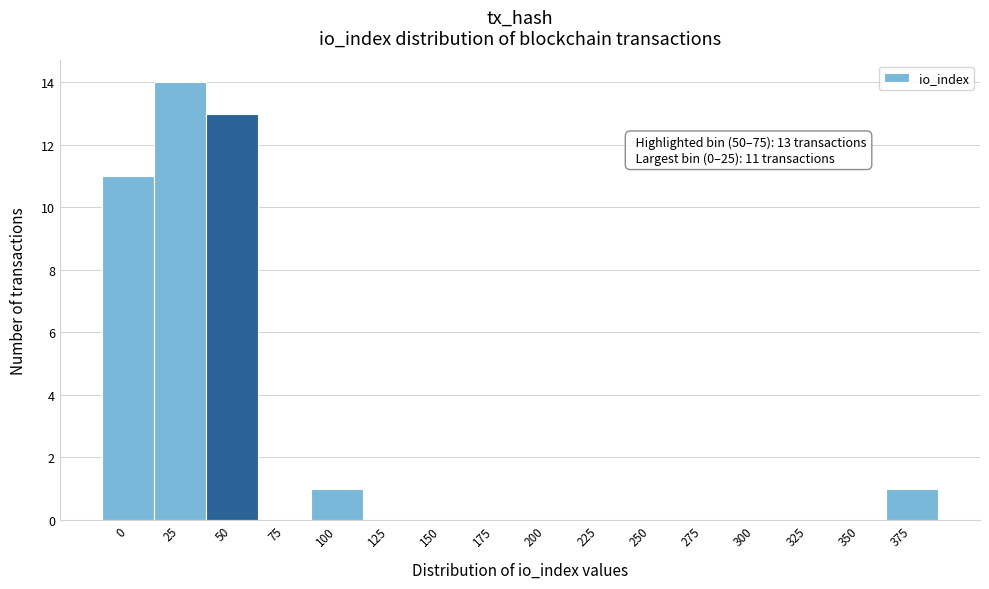

Reading left to right, extract all data points from this chart.

0=11	25=14	50=13	75=0	100=1	125=0	150=0	175=0	200=0	225=0	250=0	275=0	300=0	325=0	350=0	375=1